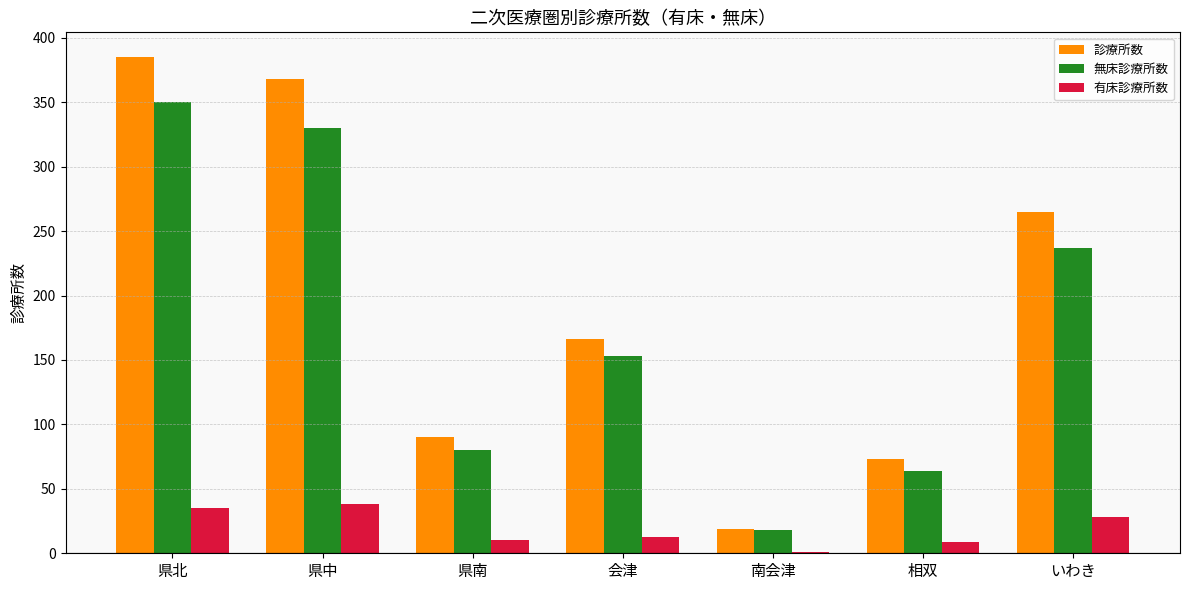

What is the total value across all series at 県中?

736